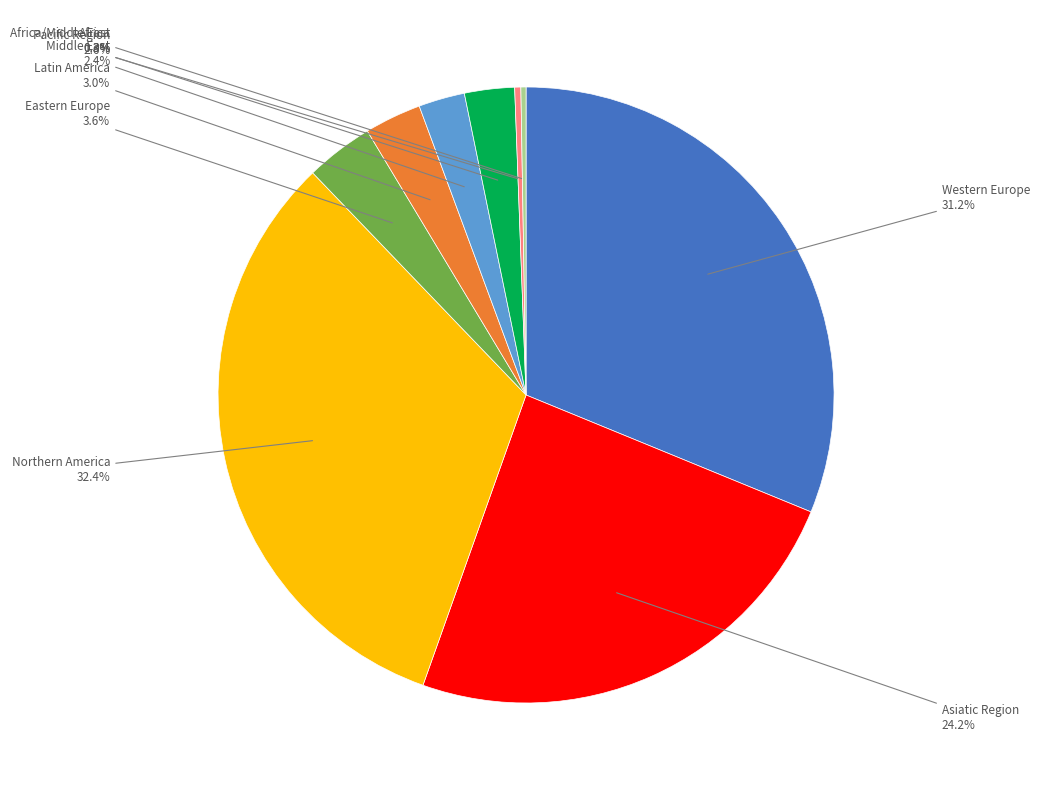

Does any single category account for the majority?

No